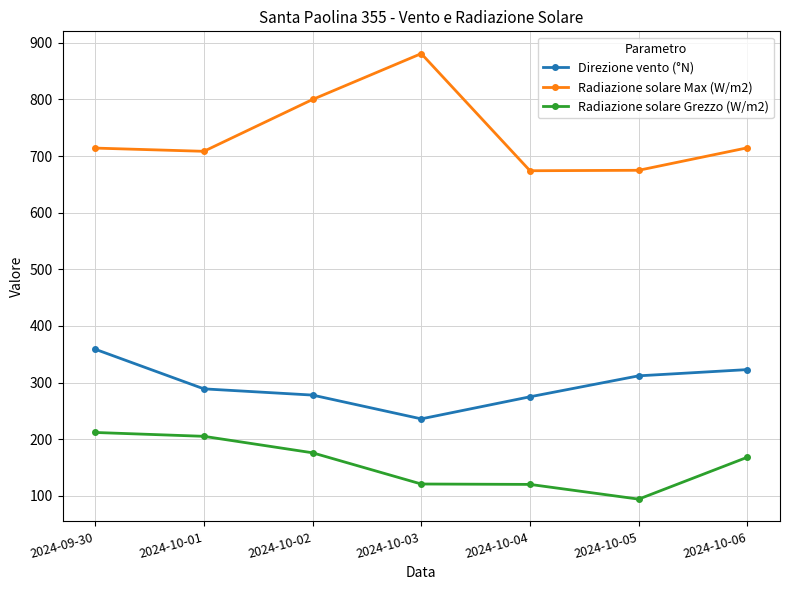

Read the Radiazione solare Max (W/m2) value at 2024-10-04.

674.1